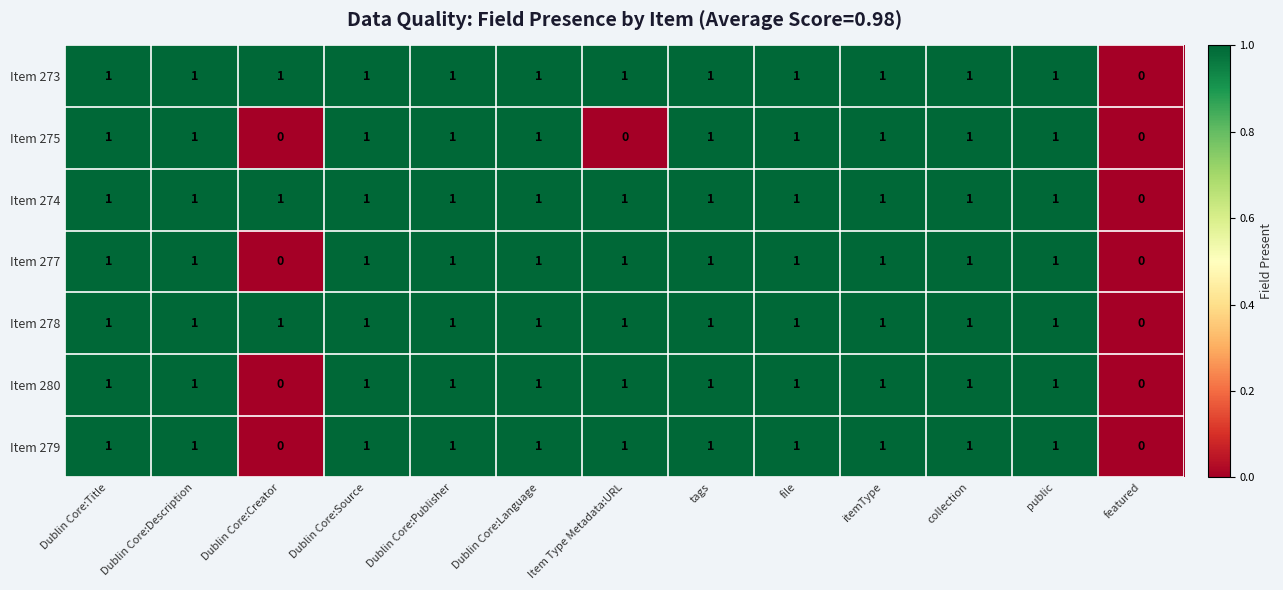

What is the sum of all Item 274 values?

12